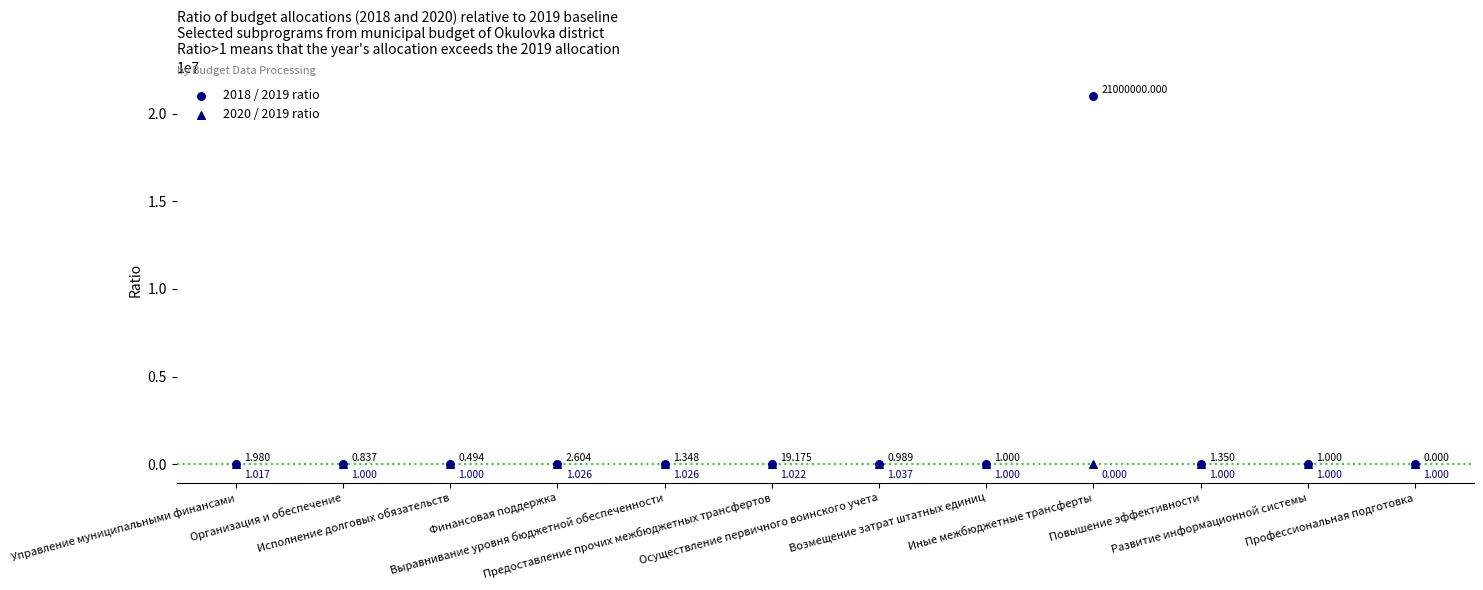

What are all the series names shown in the legend?

2018 / 2019 ratio, 2020 / 2019 ratio